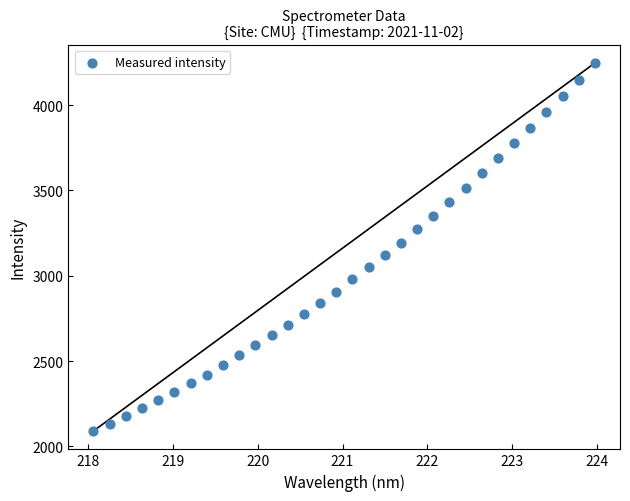

What is the range of X values (max minus min)?

5.9